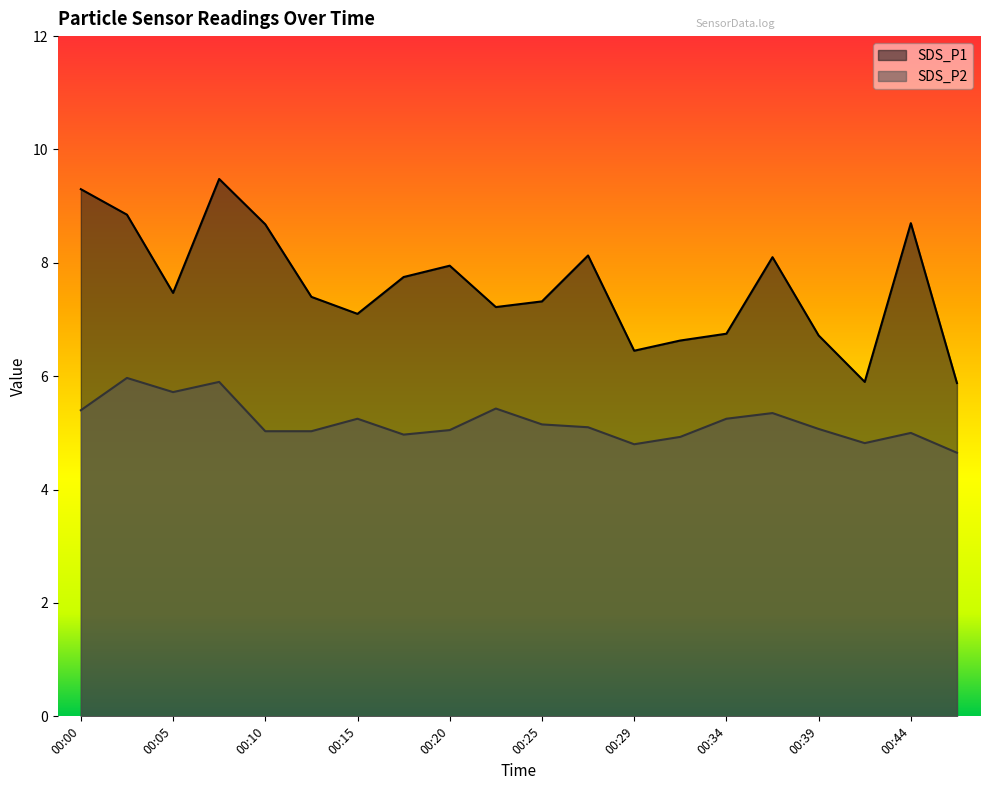

At which category does SDS_P2 reach its first local peak?

00:03